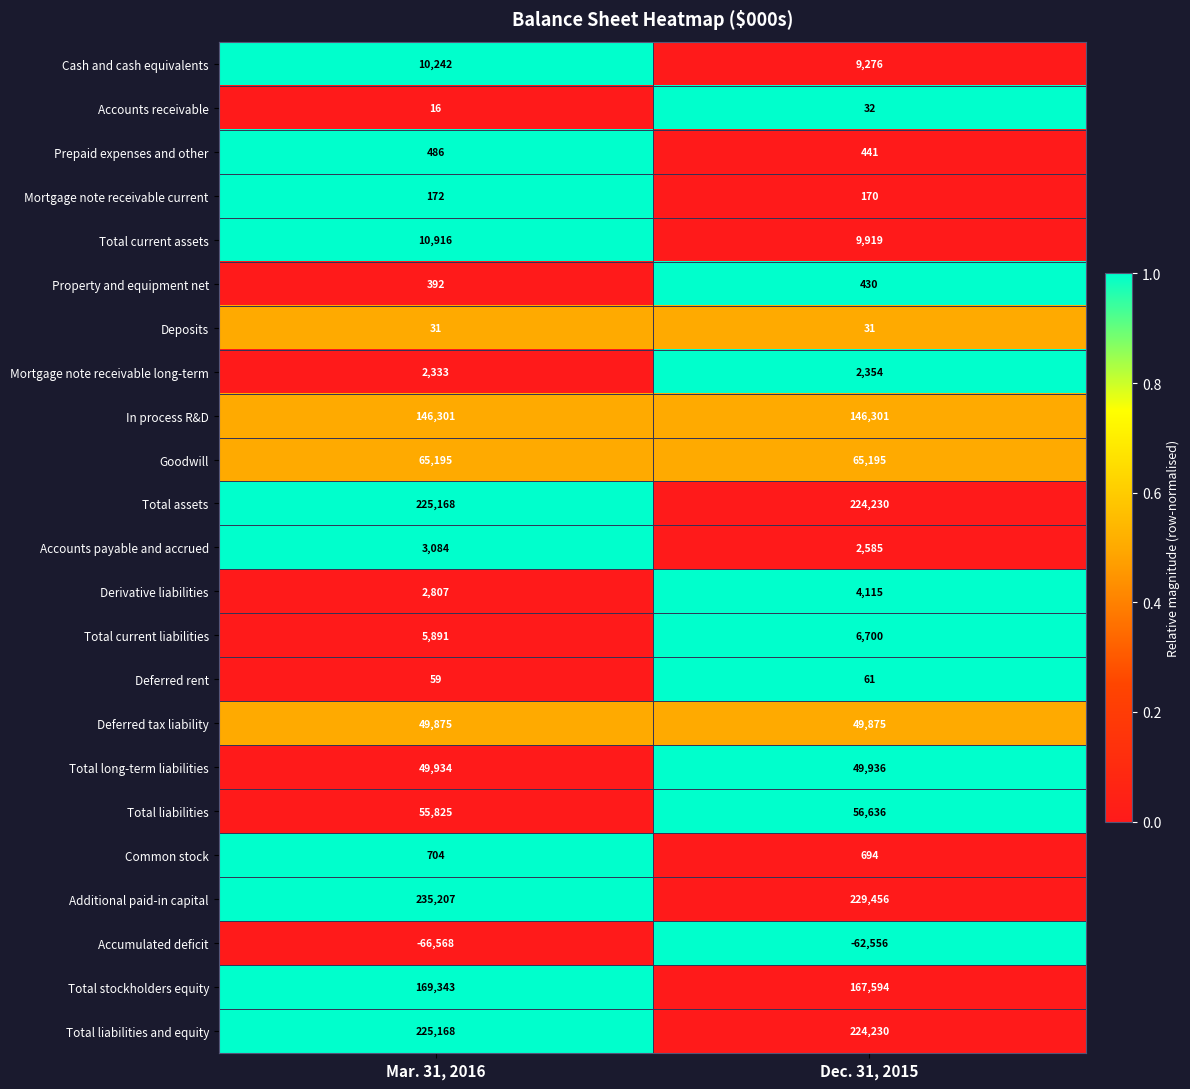

At how many categories does at least one series exceed 0?

2